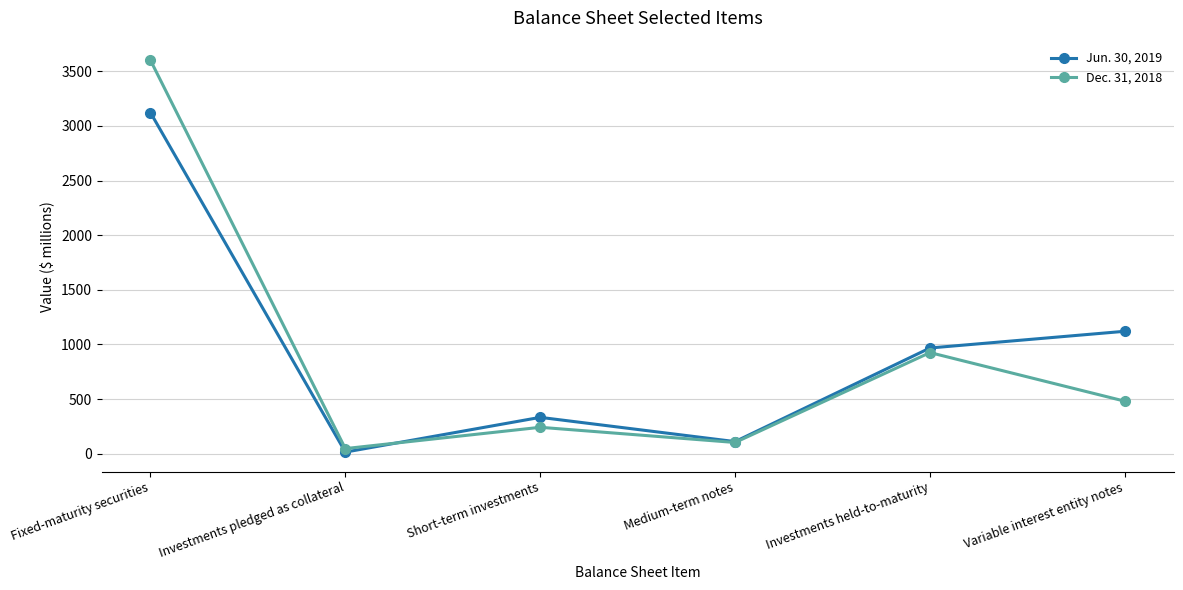

Where do Jun. 30, 2019 and Dec. 31, 2018 first cross each other?

Investments pledged as collateral and Short-term investments